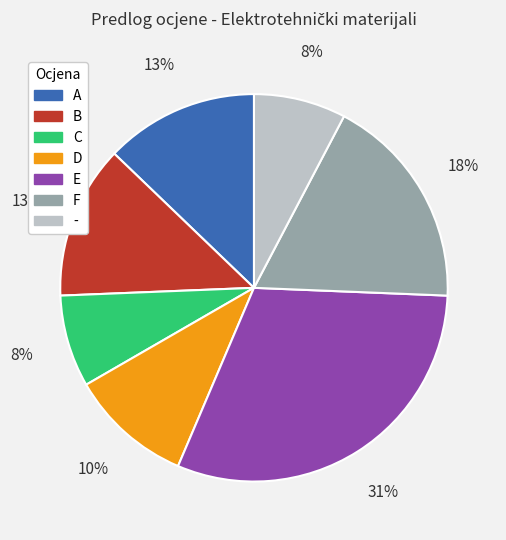

Which category has the biggest portion of the pie?

E